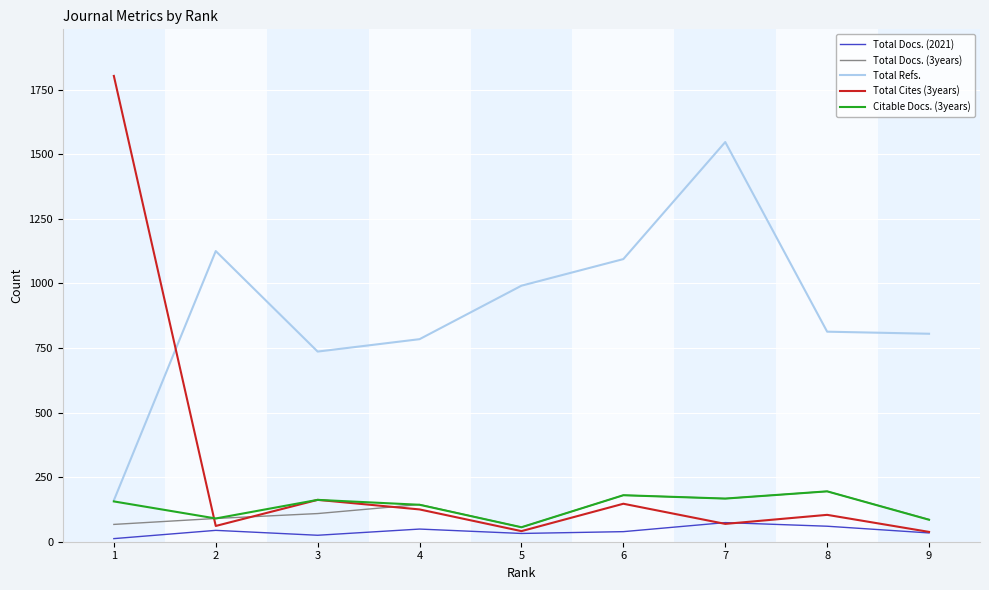

What is the greatest value displayed?

1803